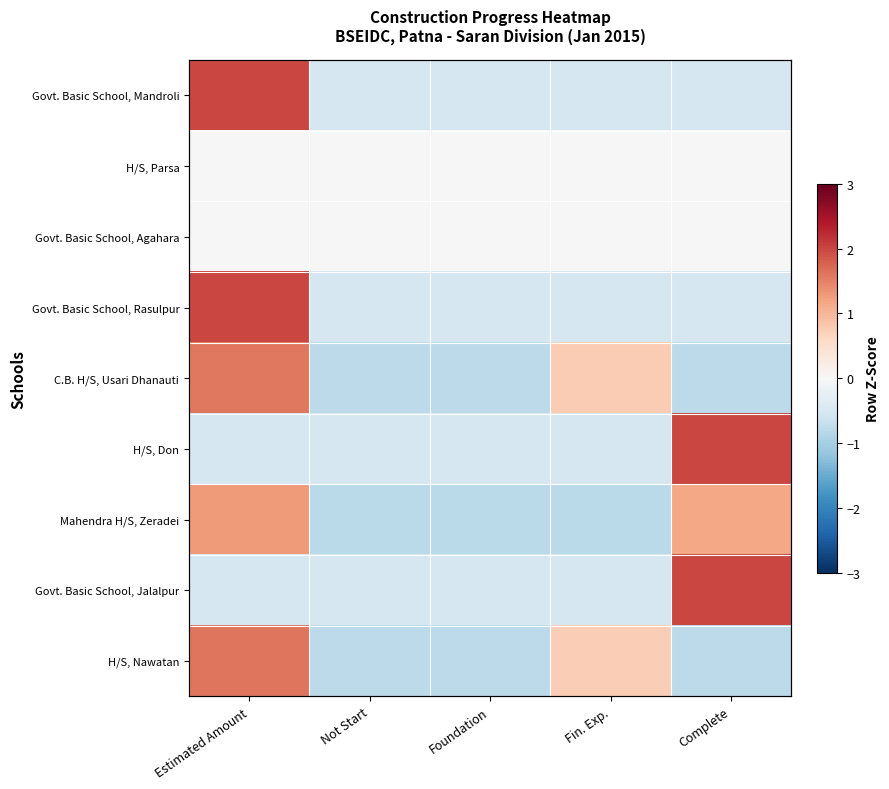

Which has a higher value, Fin. Exp. or Foundation?

Fin. Exp.